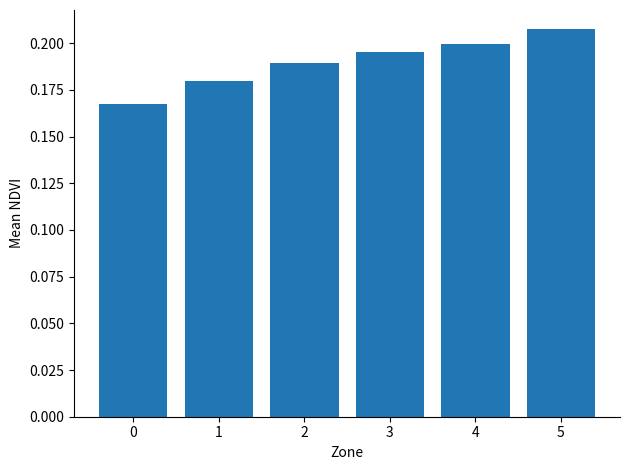

The value at 2 is 0.2. True or false?

True